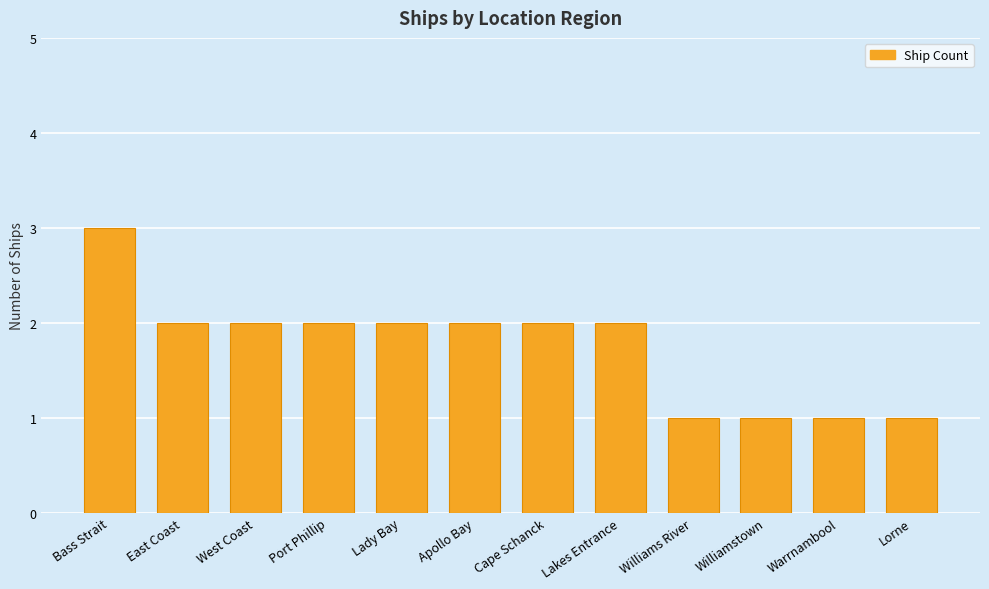

Which has a higher value, Warrnambool or East Coast?

East Coast